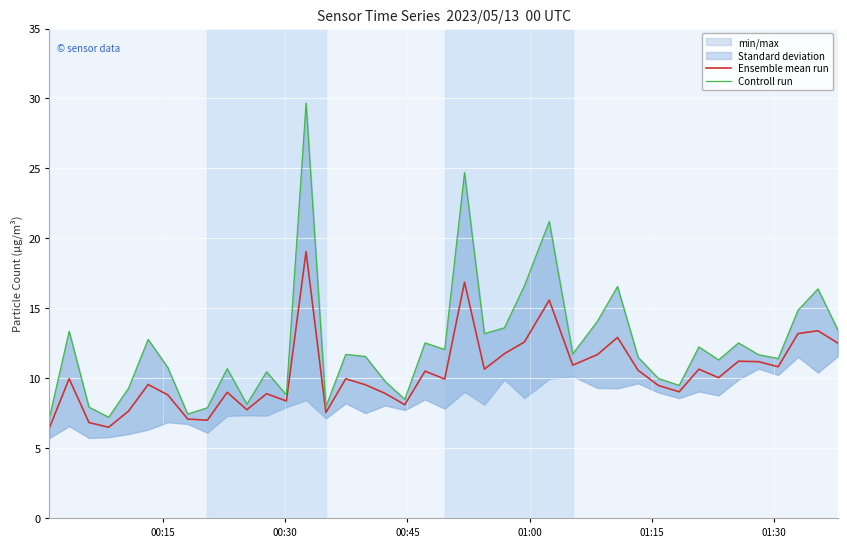

What is the value of the Ensemble mean run point at the 22nd from the left?

16.9